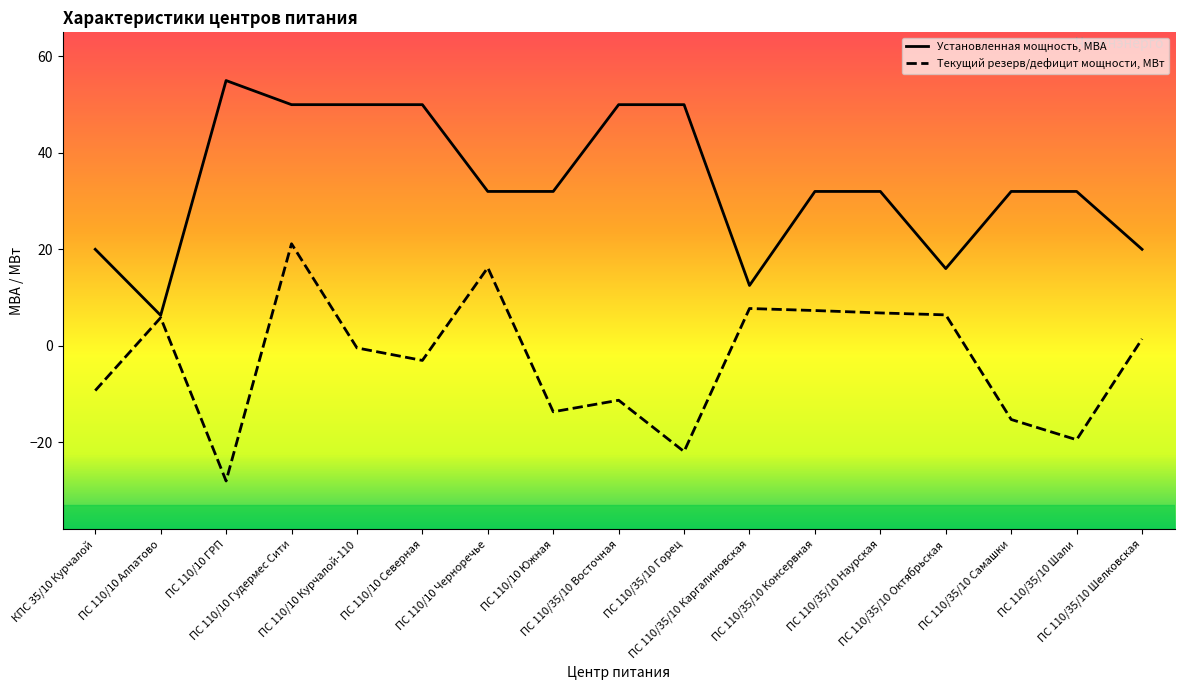

True or false: Текущий резерв/дефицит мощности, МВт has a value of -0.5 at ПС 110/10 Курчалой-110.

True